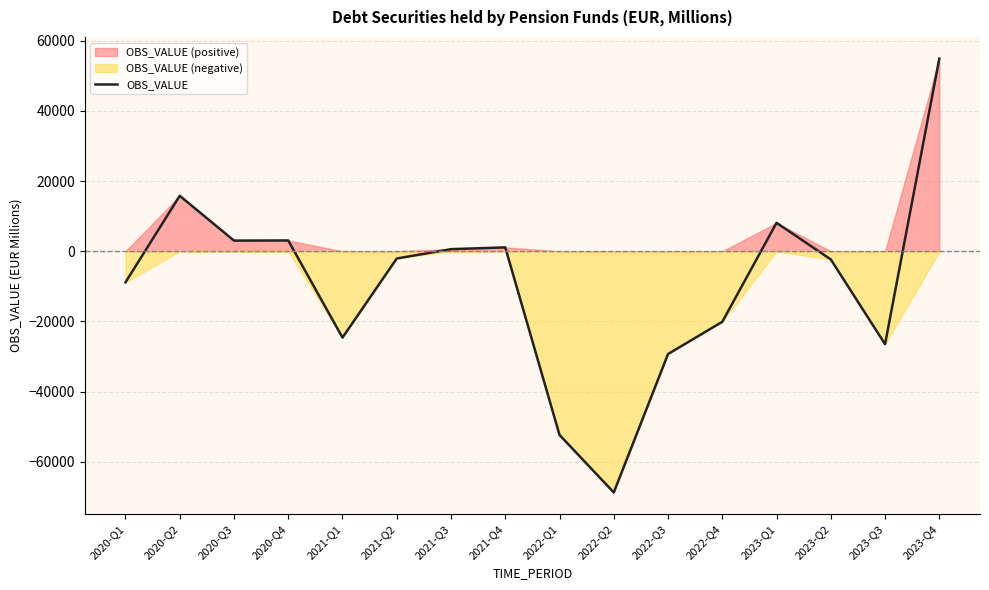

What is the label of the 12th point from the right?

2021-Q1